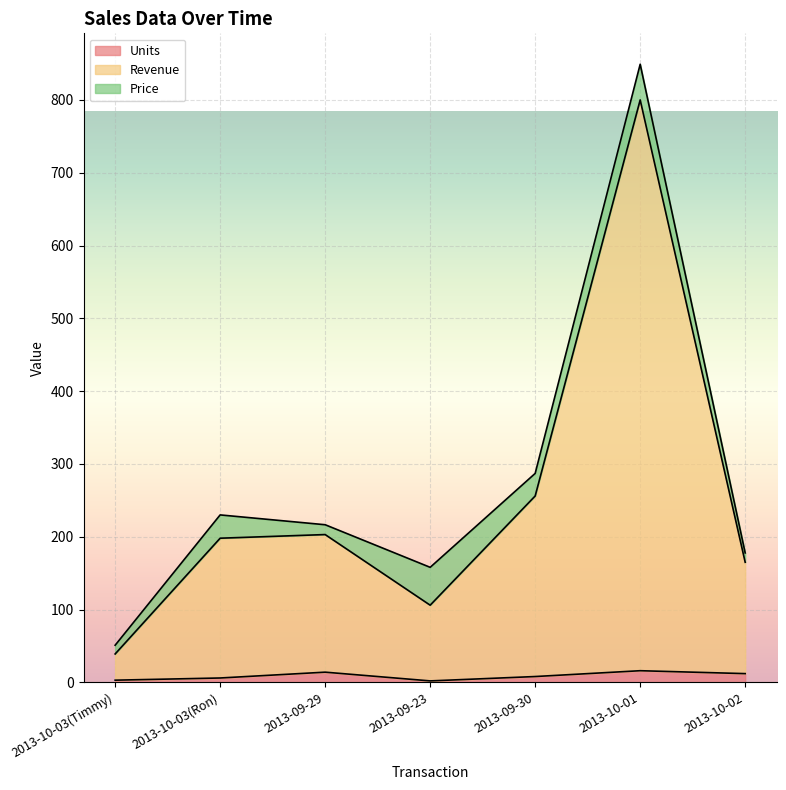

True or false: Units has more than 1 points higher than both neighbors.

True